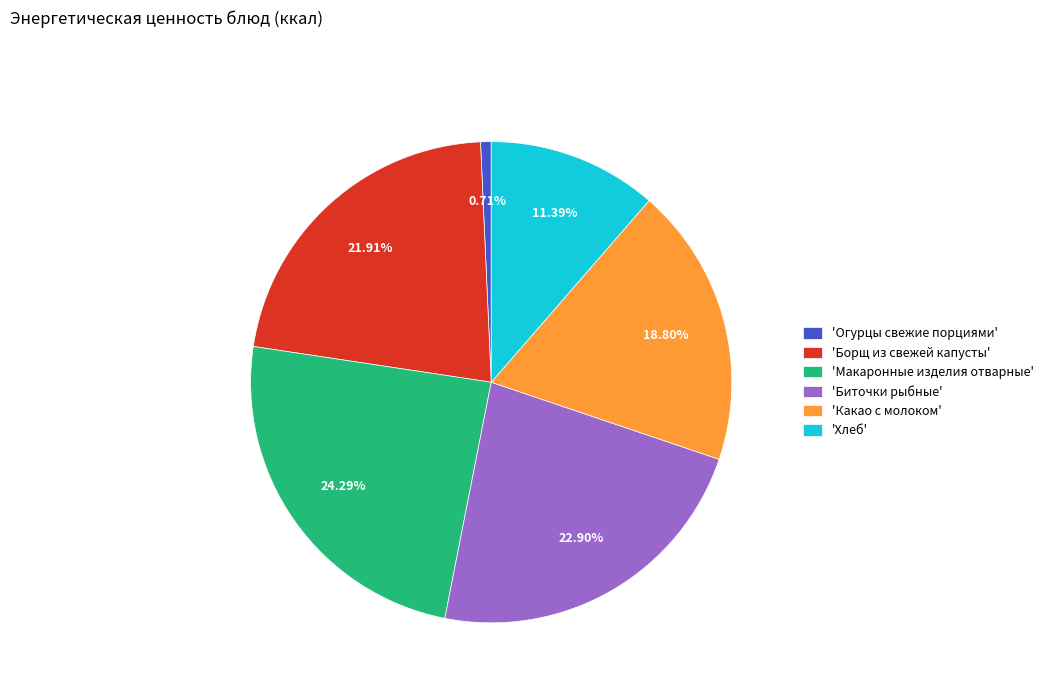

Does 'Борщ из свежей капусты' represent more than half of the total?

No